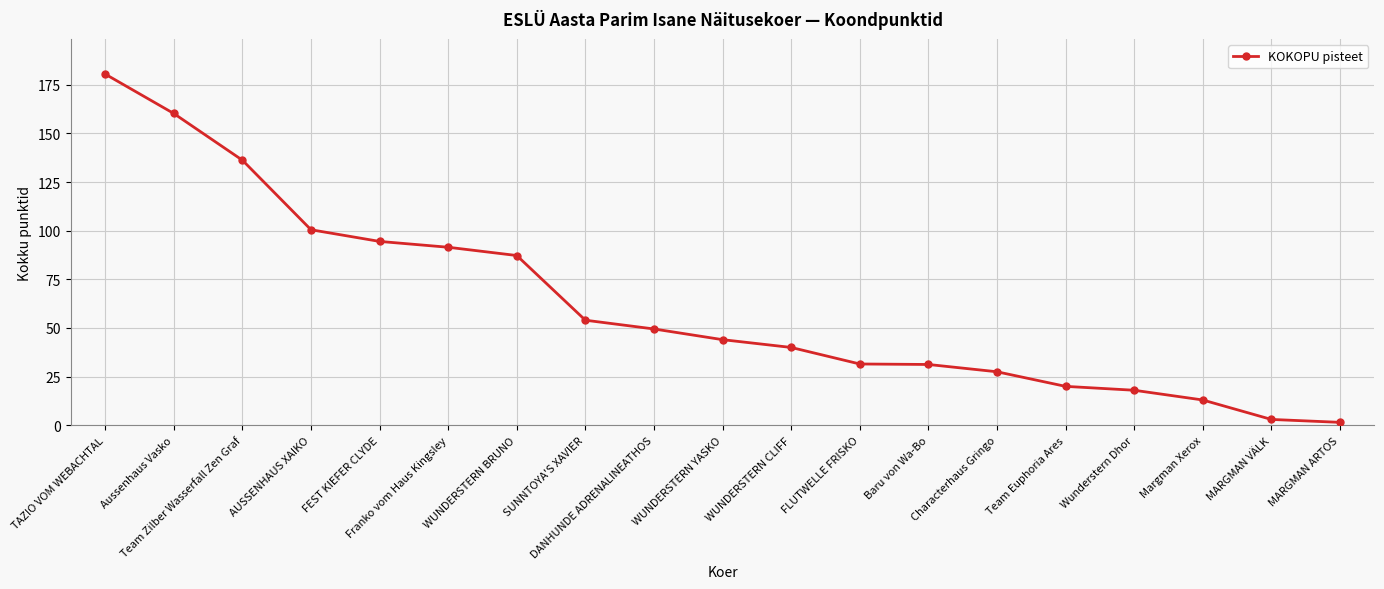

How many data points does each series have?

19